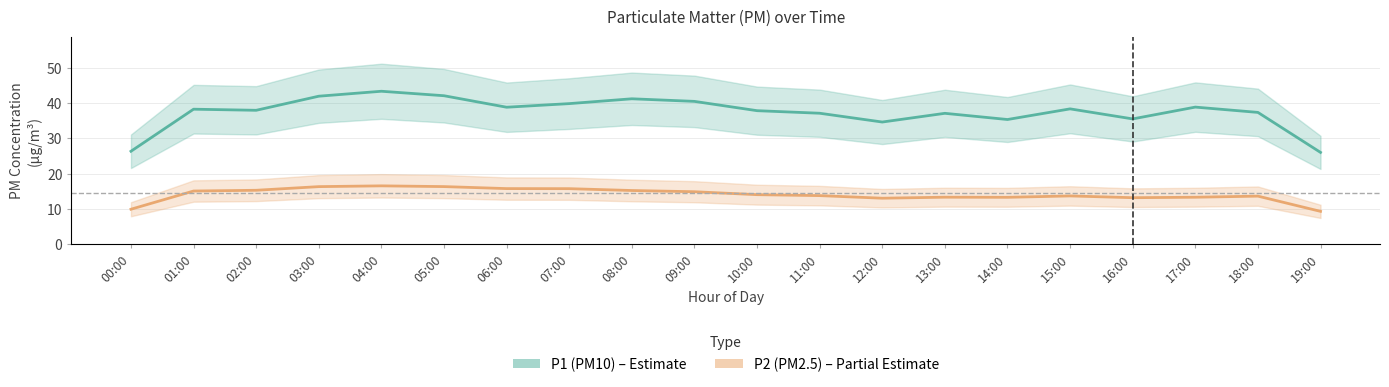

Reading right to left, what are all the values shown in this chart?

P1 (PM10): 26.1	37.4	38.9	35.5	38.4	35.4	37.1	34.7	37.1	37.9	40.5	41.2	39.9	38.8	42.1	43.4	42.0	38.0	38.3	26.4
P2 (PM2.5): 9.4	13.7	13.4	13.2	13.7	13.3	13.4	13.1	13.8	14.1	14.9	15.3	15.8	15.8	16.4	16.6	16.4	15.3	15.1	10.0